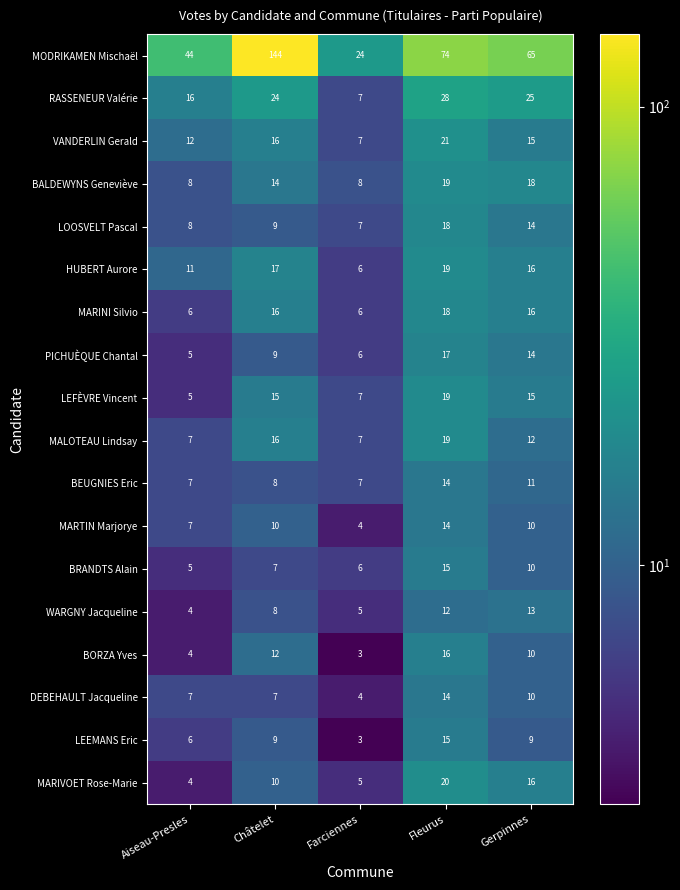

Which series has the largest total across all categories?

MODRIKAMEN Mischaël